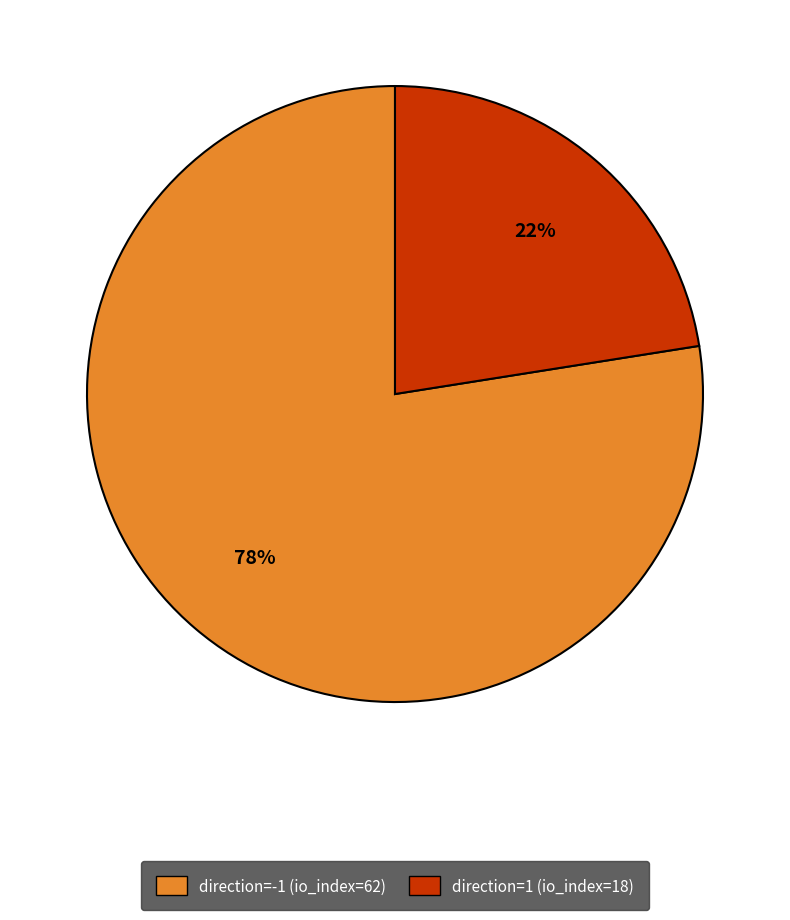

Do direction=1 and direction=-1 together represent more than half of the pie?

Yes